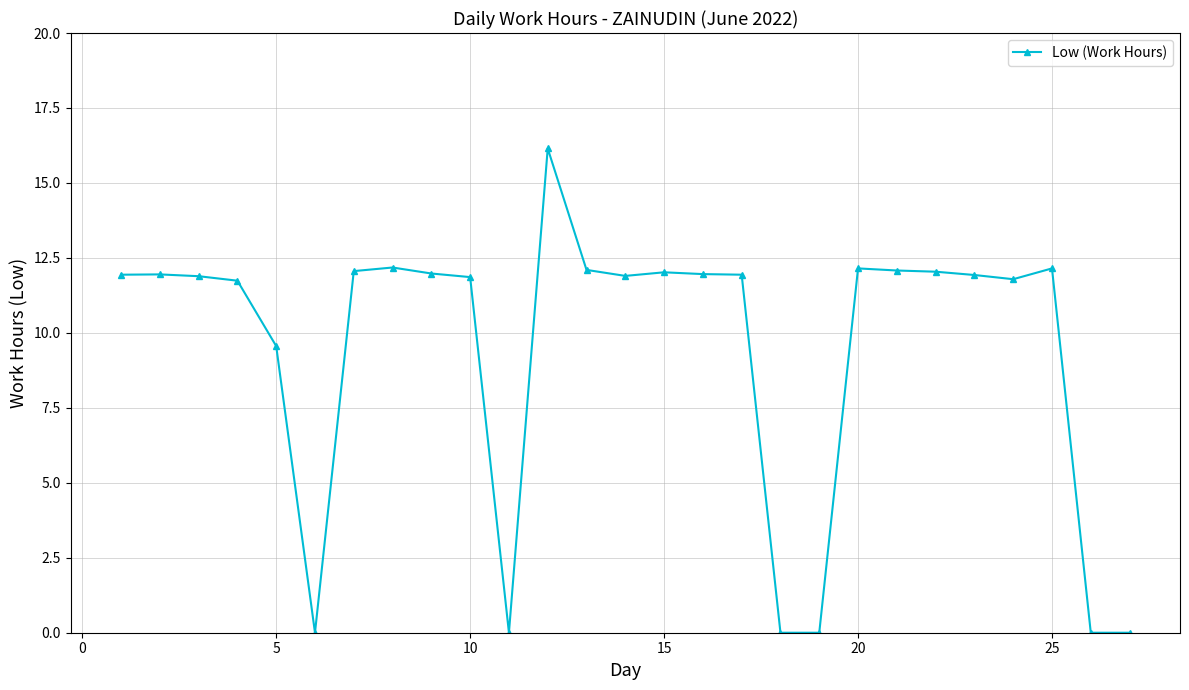

What is the value of the 9th point from the left?

12.0